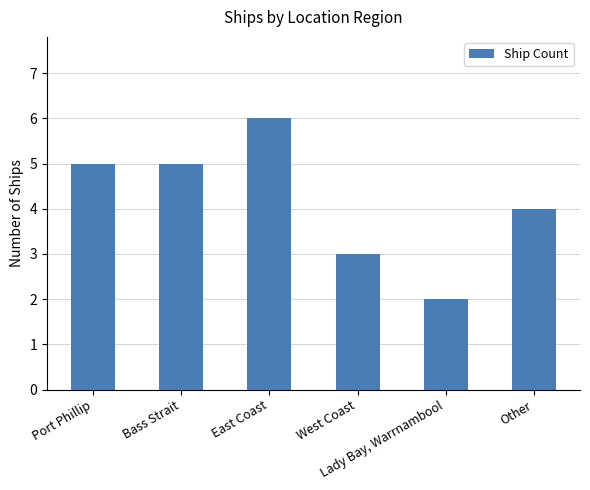

Count the number of data series in this chart.

1